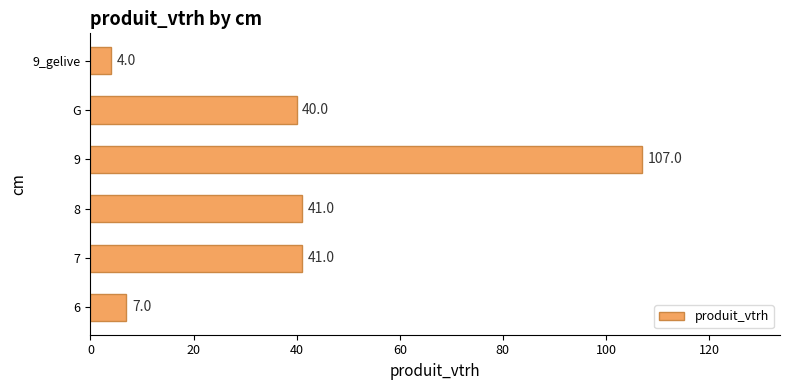

Reading bottom to top, extract all data points from this chart.

7	41	41	107	40	4